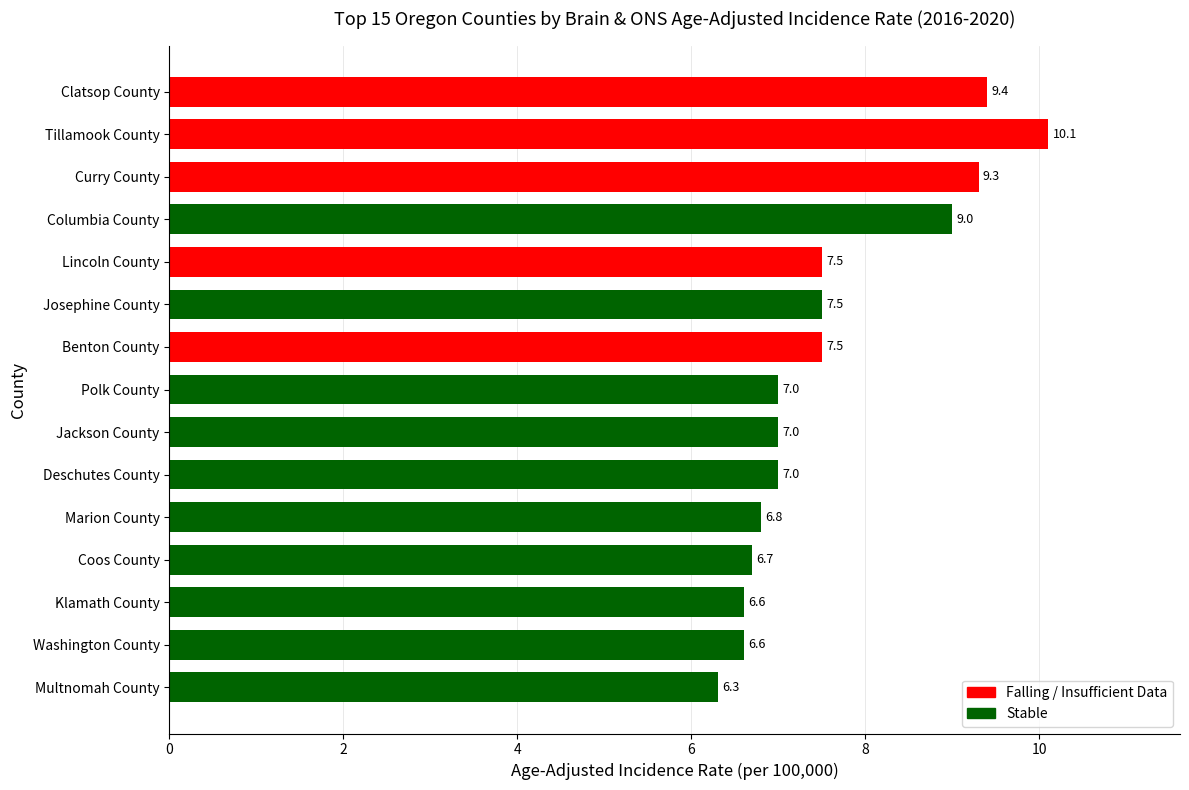

The chart shows a value of 3.1 at Jackson County. True or false?

False